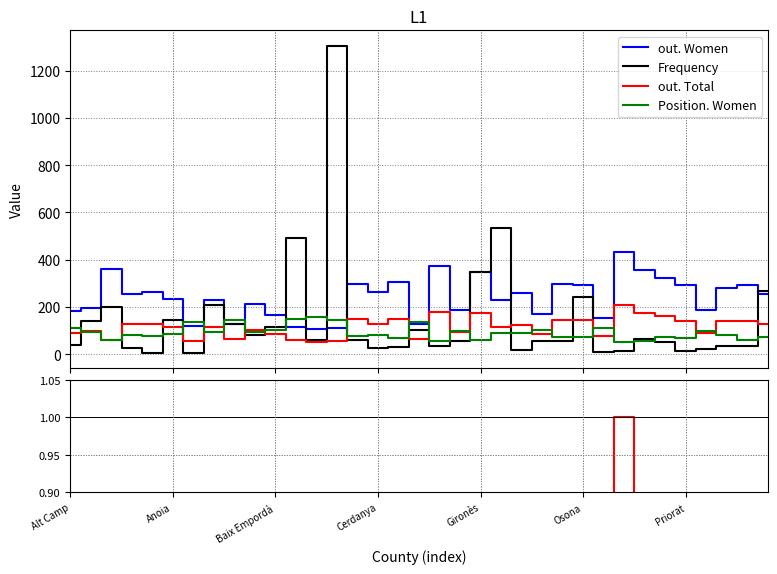

What is the highest value of the Frequency series?

1306